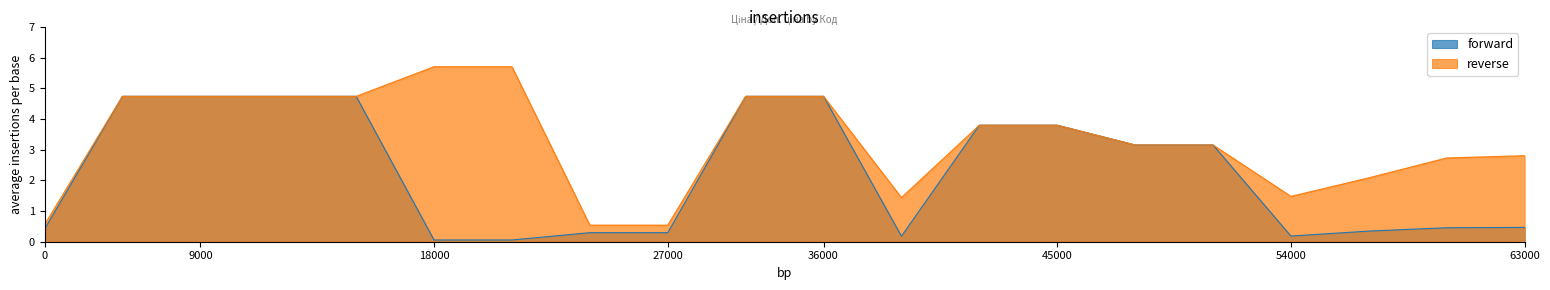

Reading left to right, extract all data points from this chart.

Ціна: 0.4	4.7	4.7	4.7	4.7	0.1	0.1	0.3	0.3	4.7	4.7	0.2	3.8	3.8	3.2	3.2	0.2	0.3	0.5	0.5
Доп. ціна: 0.6	4.7	4.7	4.7	4.7	5.7	5.7	0.5	0.5	4.7	4.7	1.4	3.8	3.8	3.2	3.2	1.5	2.1	2.7	2.8